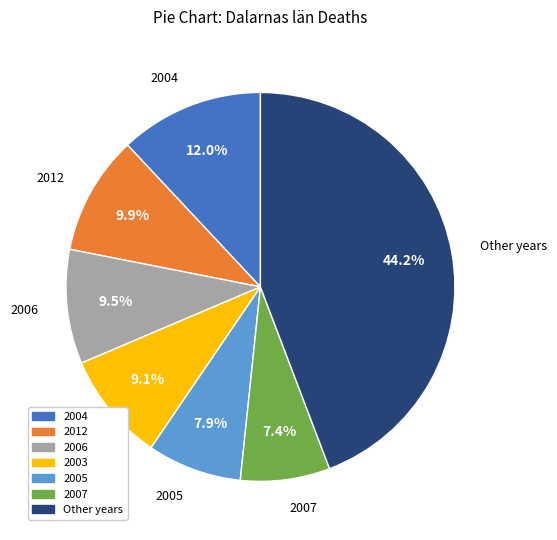

Does any single category account for the majority?

No